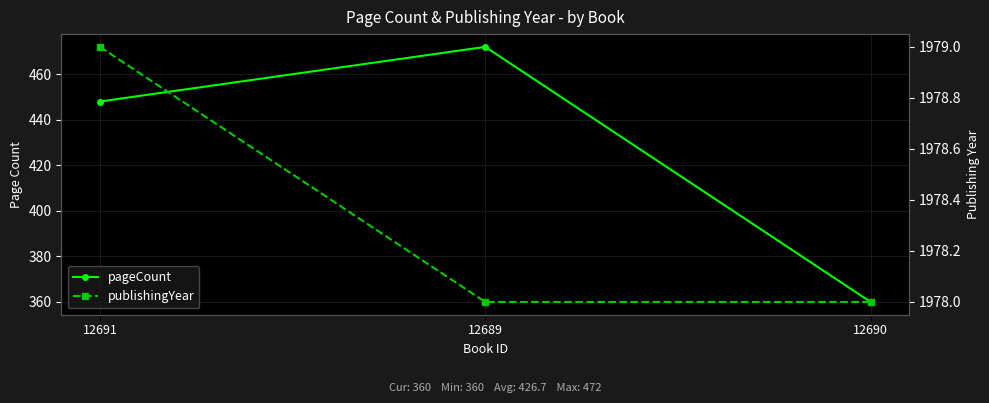

Does the chart display data point markers on the line(s)?

Yes